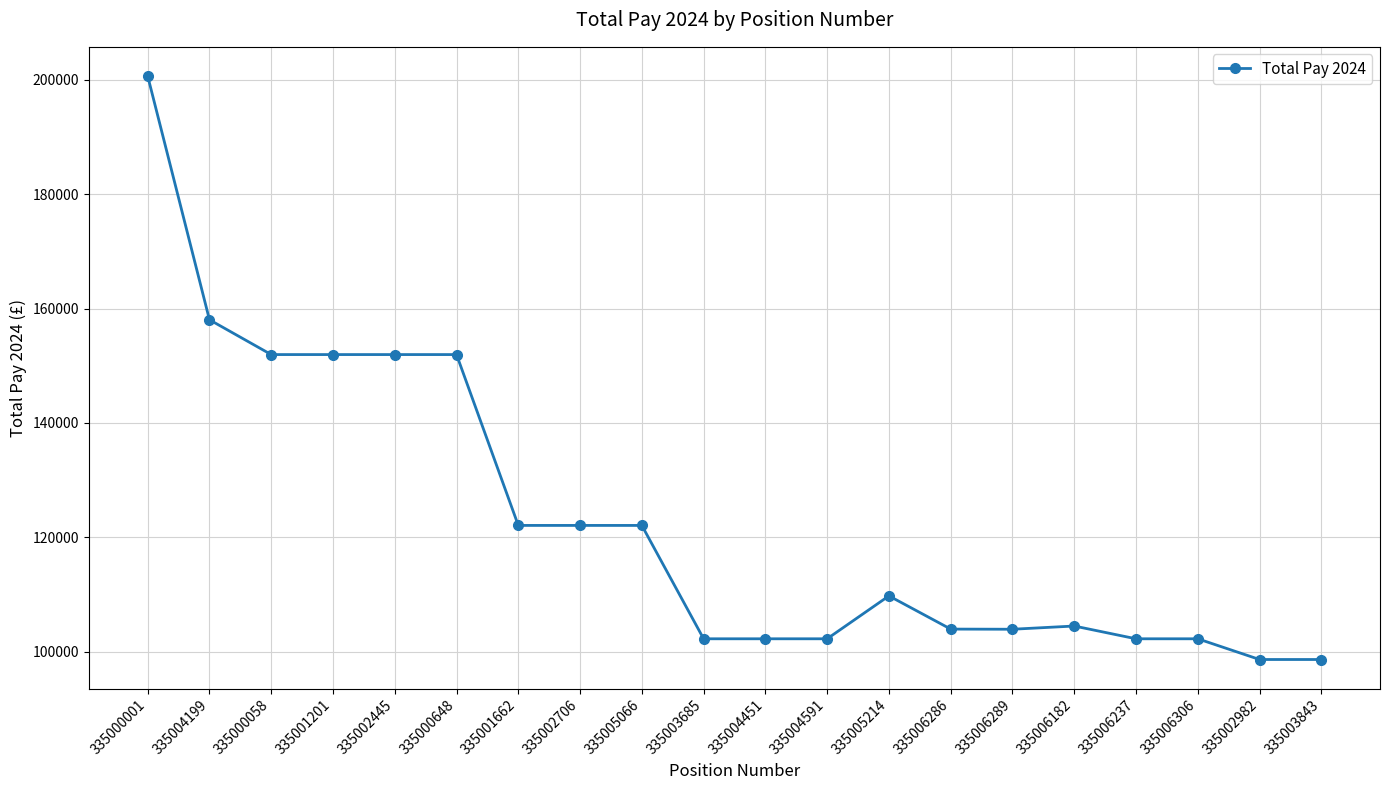

Between 335001662 and 335006306, which is larger?

335001662